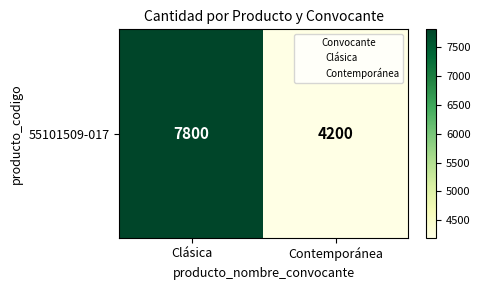

What is the smallest value displayed?

4200